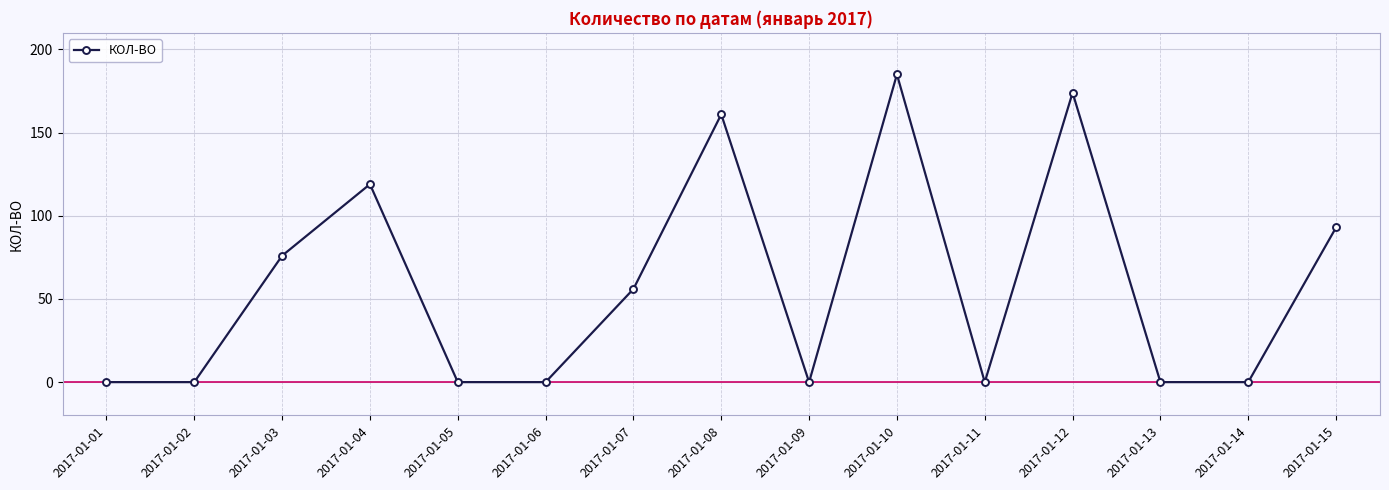

Is it true that the value at 2017-01-12 is 238?

False